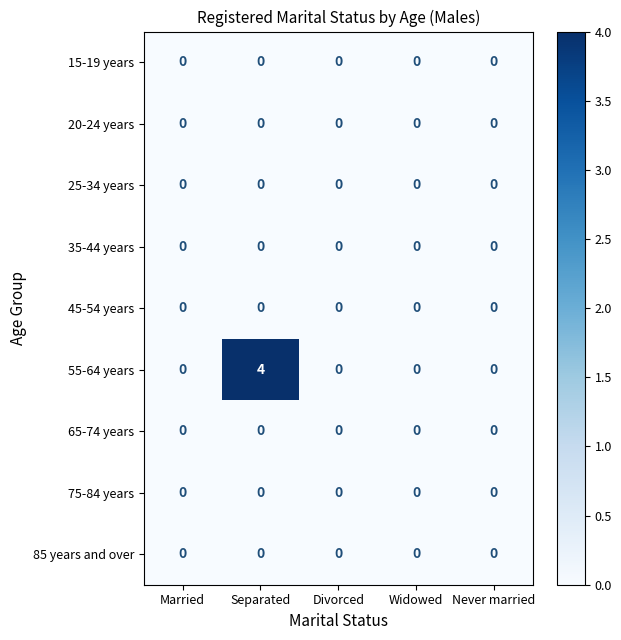

How many distinct data groups are displayed?

9